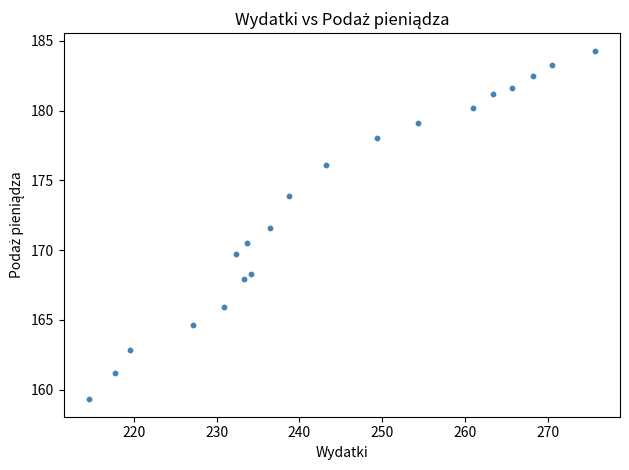

What is the range of Y values (max minus min)?

25.0